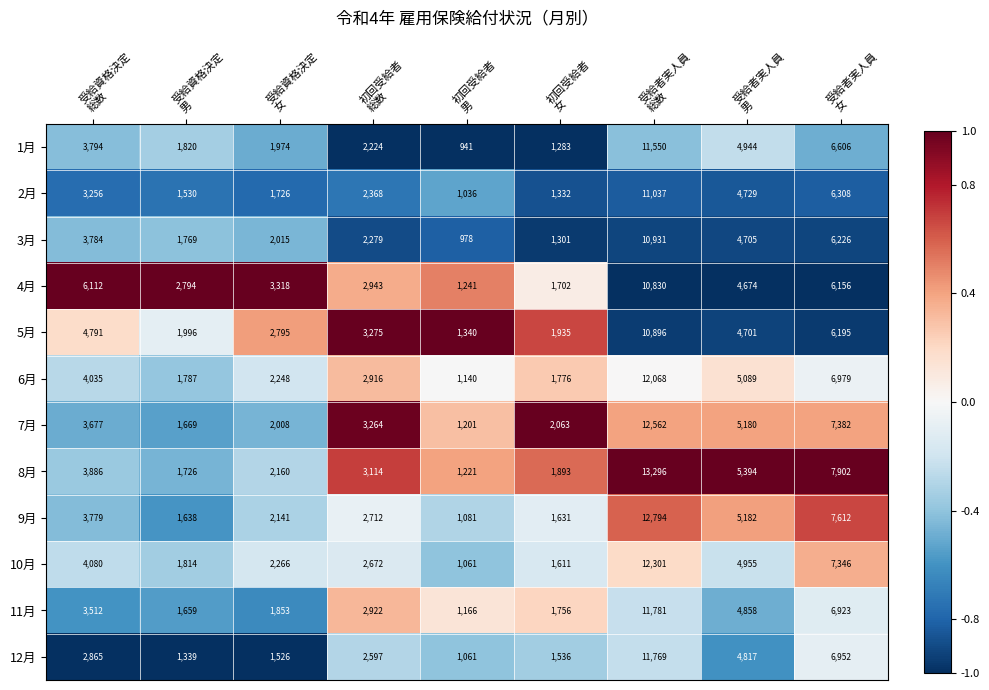

At how many categories does at least one series exceed 3862?

4